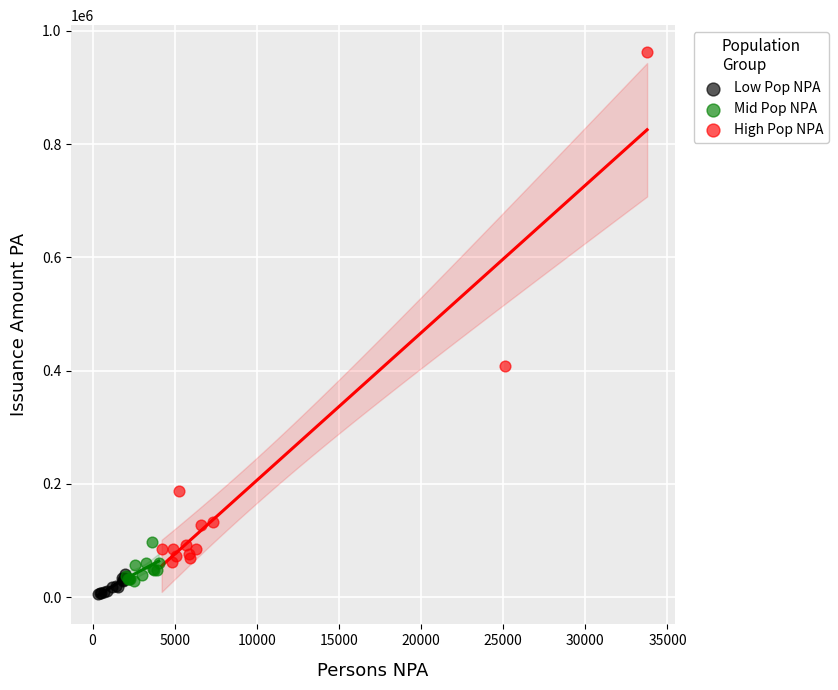

Which series contains the highest Y value?

High Pop NPA